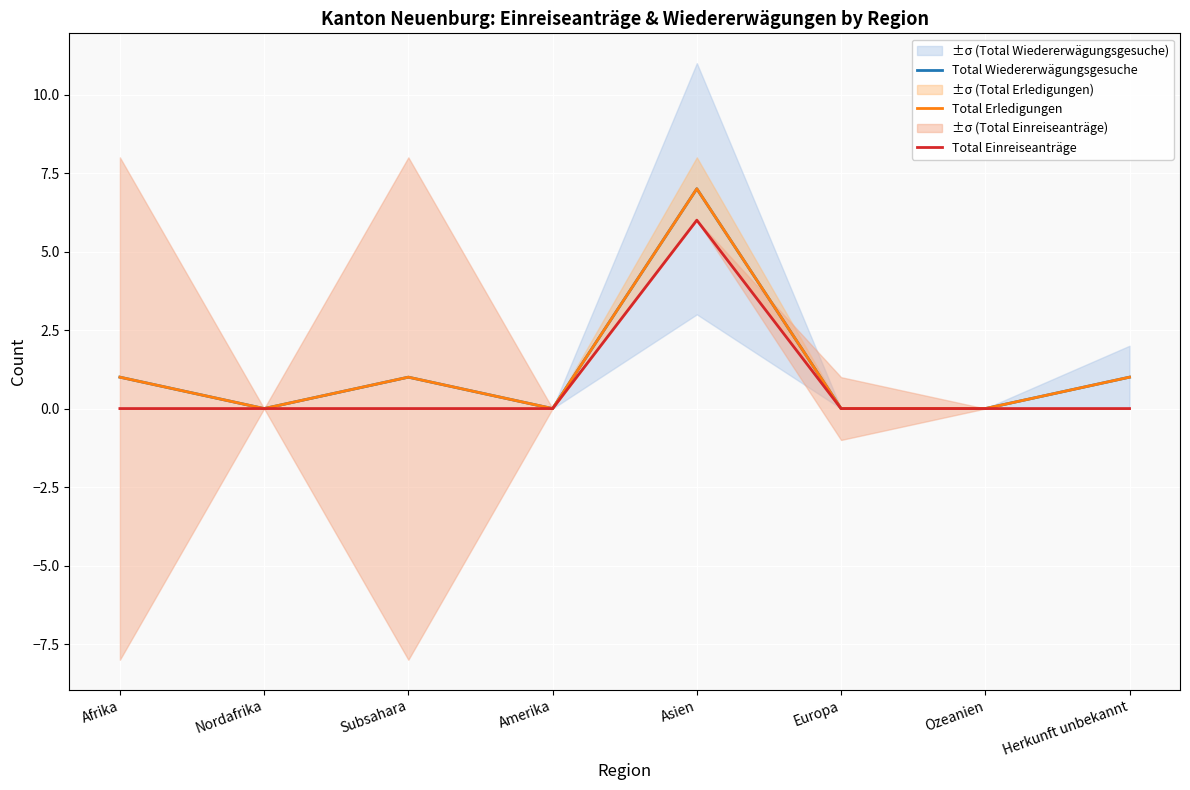

Reading left to right, what are all the values shown in this chart?

Total Wiedererwägungsgesuche: 1	0	1	0	7	0	0	1
Total Erledigungen: 1	0	1	0	7	0	0	1
Total Einreiseanträge: 0	0	0	0	6	0	0	0